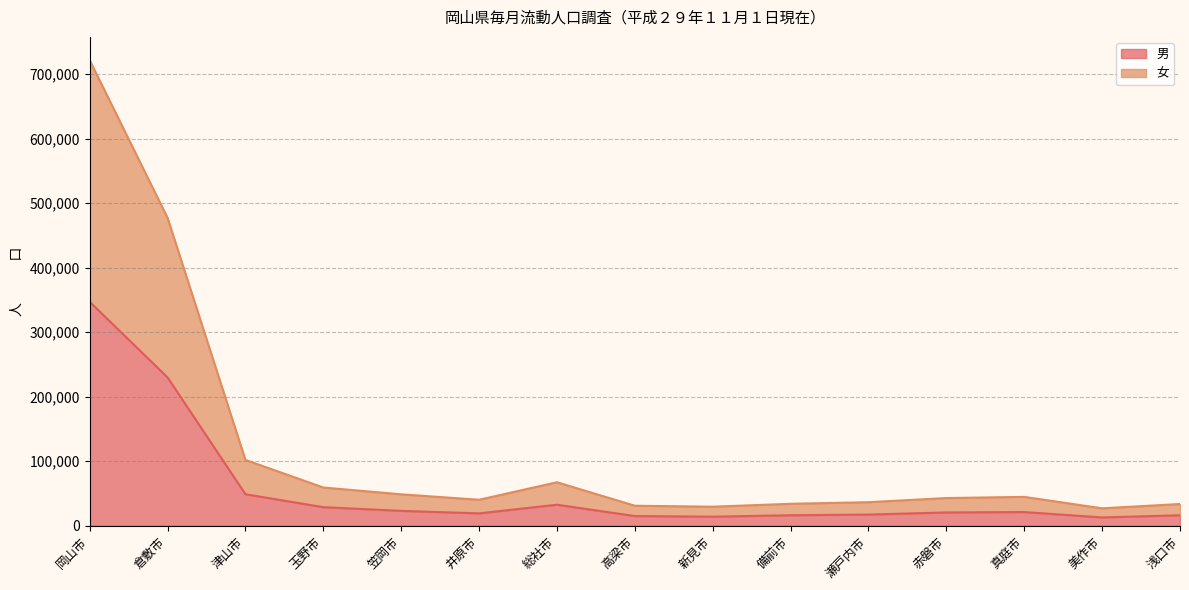

What is the sum of the 男 values at 新見市 and 倉敷市?

243985